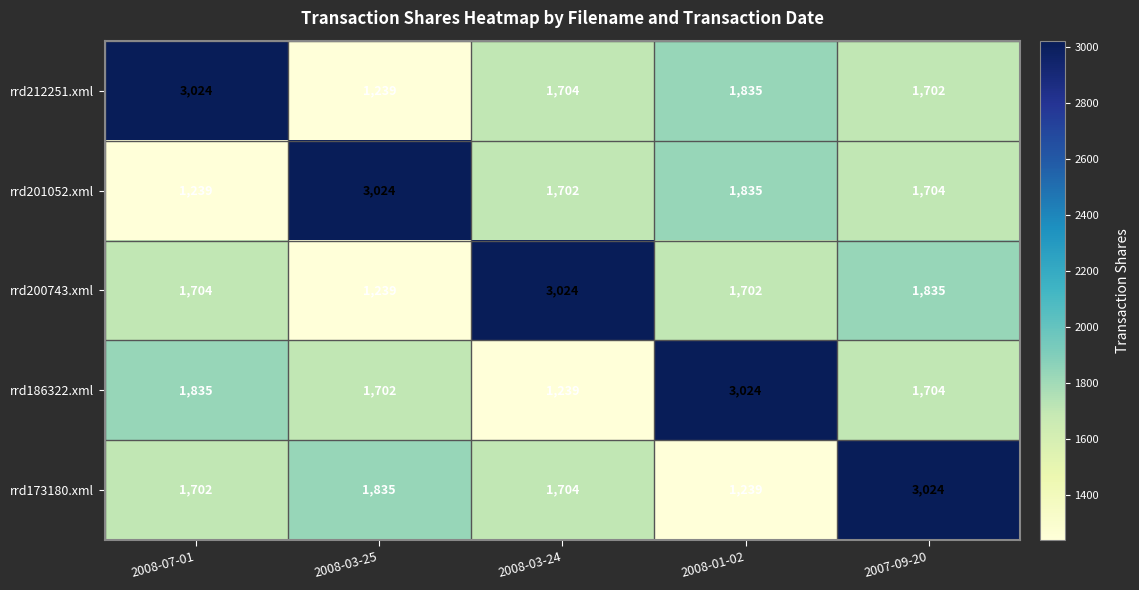

The rrd186322.xml series shows 638 at 2008-03-25. True or false?

False